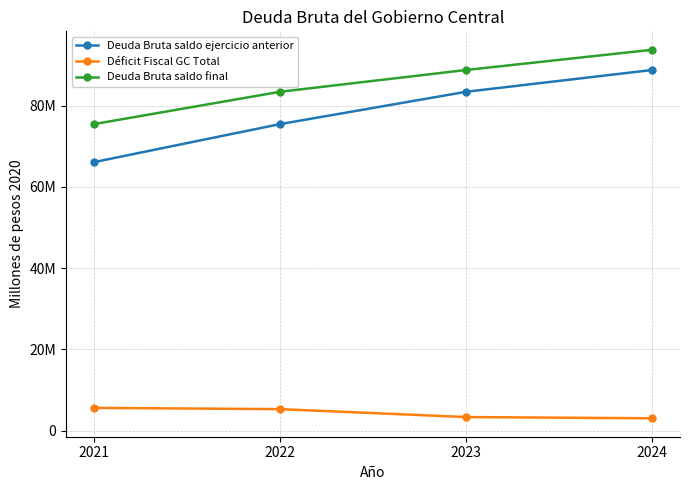

Which series has the largest total across all categories?

Deuda Bruta saldo final